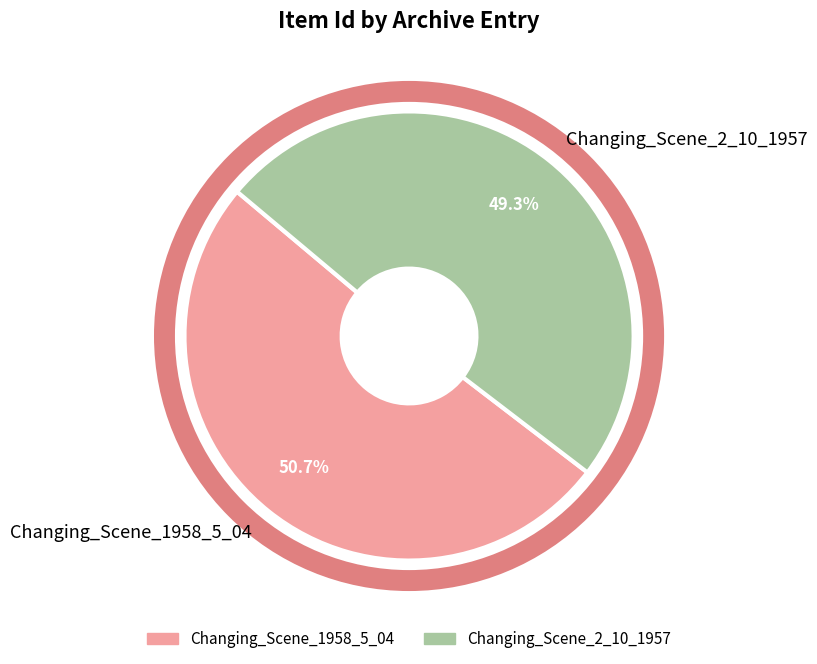

Is it true that Changing_Scene_1958_5_04 is 42% of the pie?

False